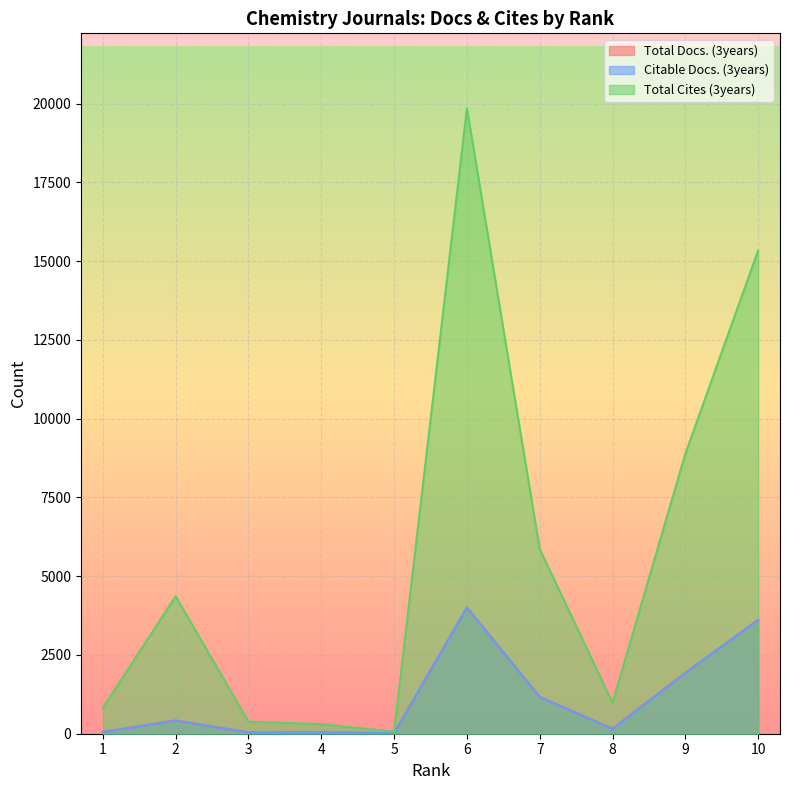

True or false: Total Cites (3years) has a value of 19846 at 6.

True